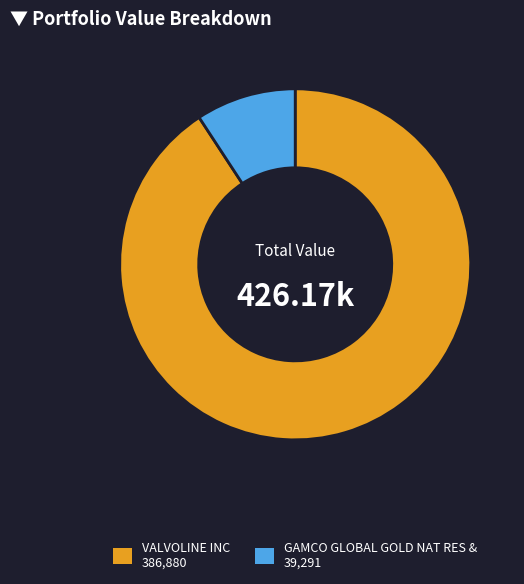

Which slice represents more than half of the pie?

VALVOLINE INC